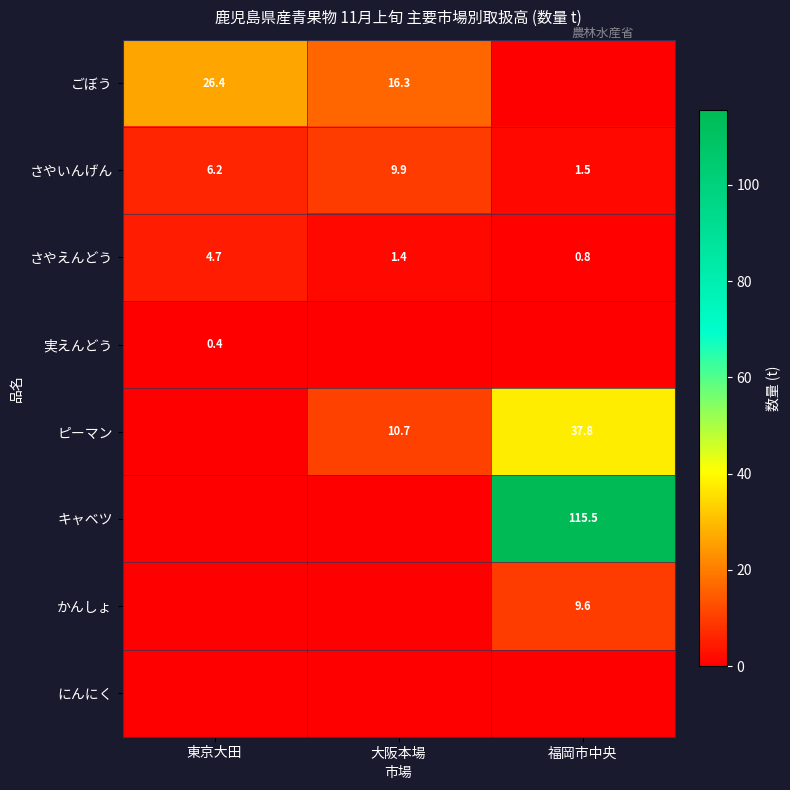

Which has a higher value, 福岡市中央 or 大阪本場?

大阪本場